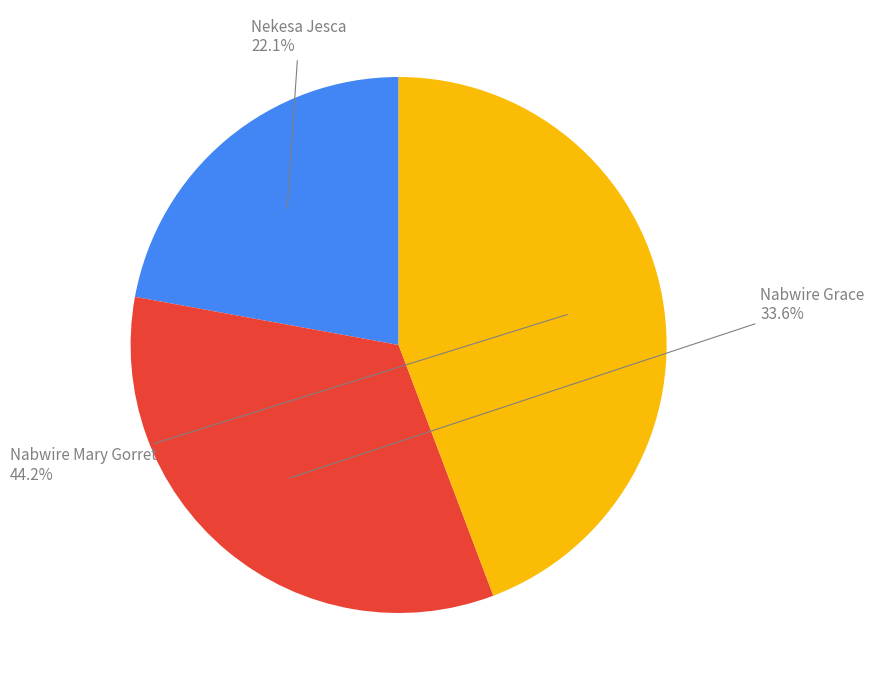

Does Nekesa Jesca represent more than half of the total?

No